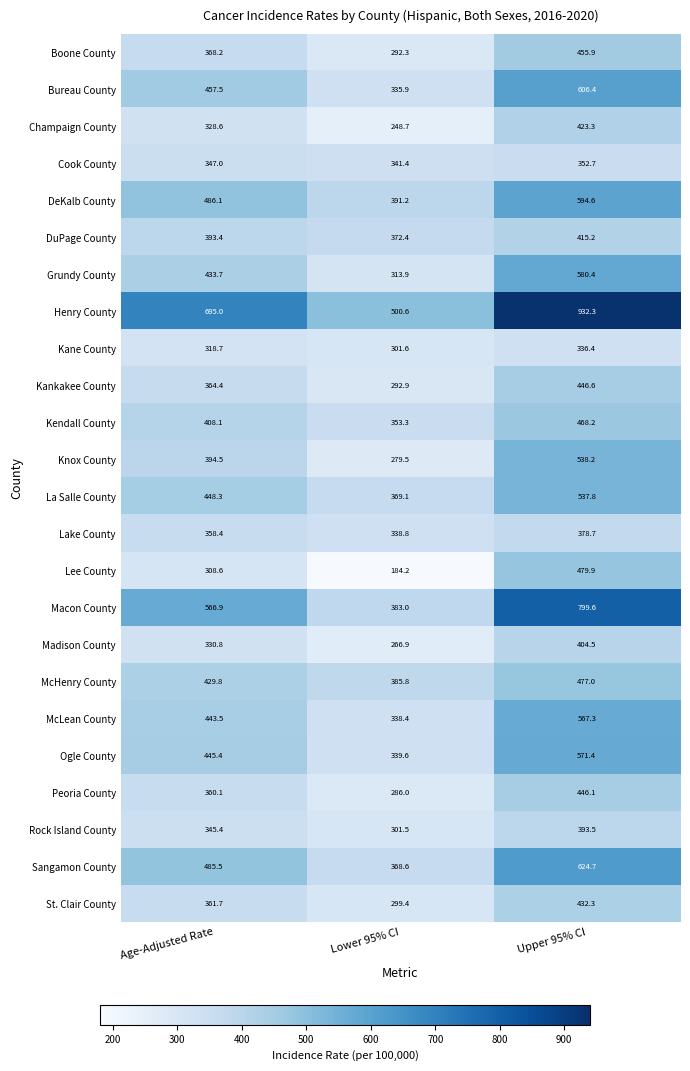

How many categories are shown in the chart?

3